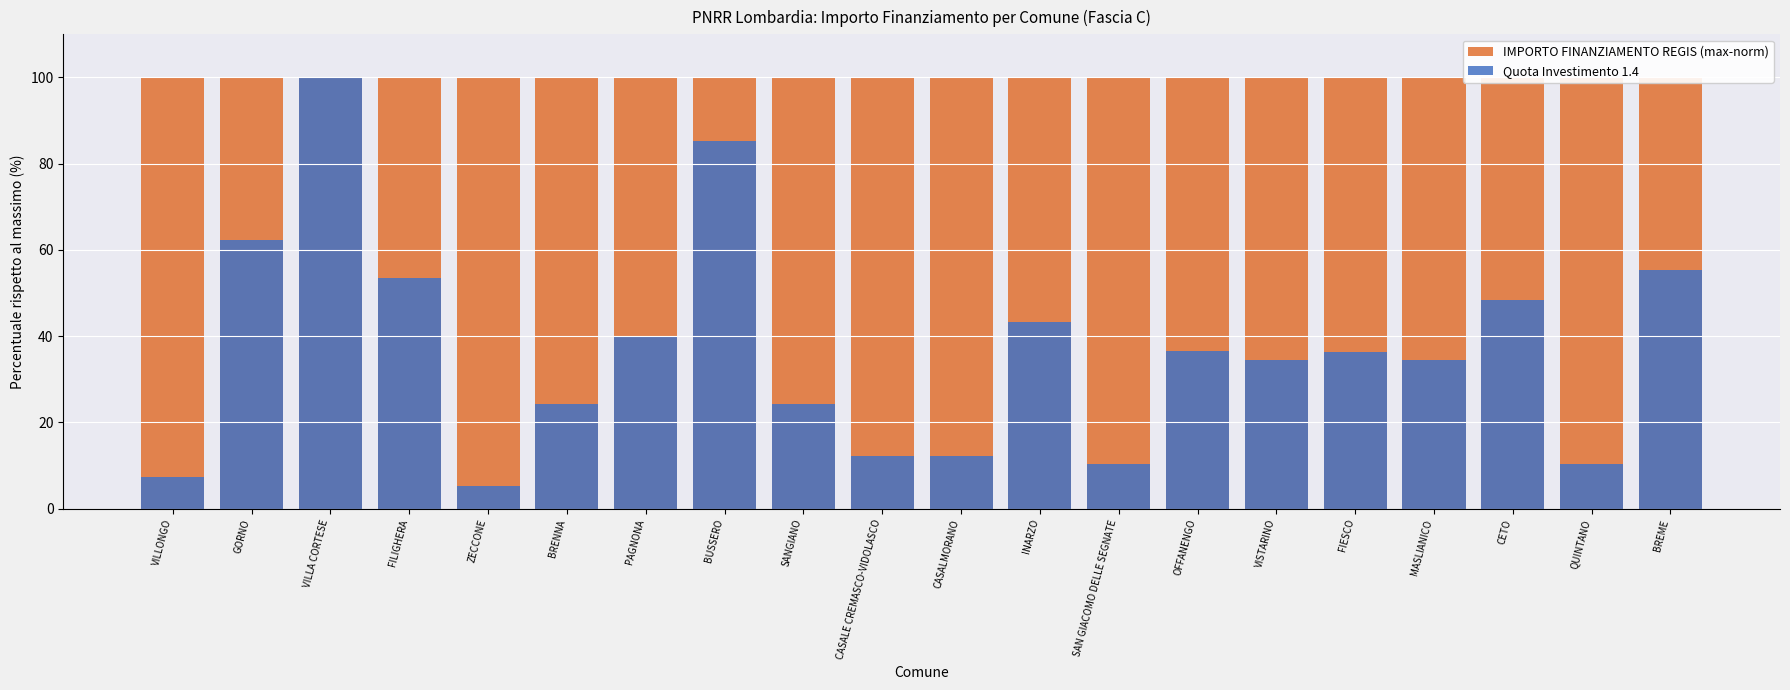

Is the value of Quota Investimento 1.4 at CASALE CREMASCO-VIDOLASCO greater than the value of IMPORTO FINANZIAMENTO REGIS (max-norm) at SANGIANO?

No